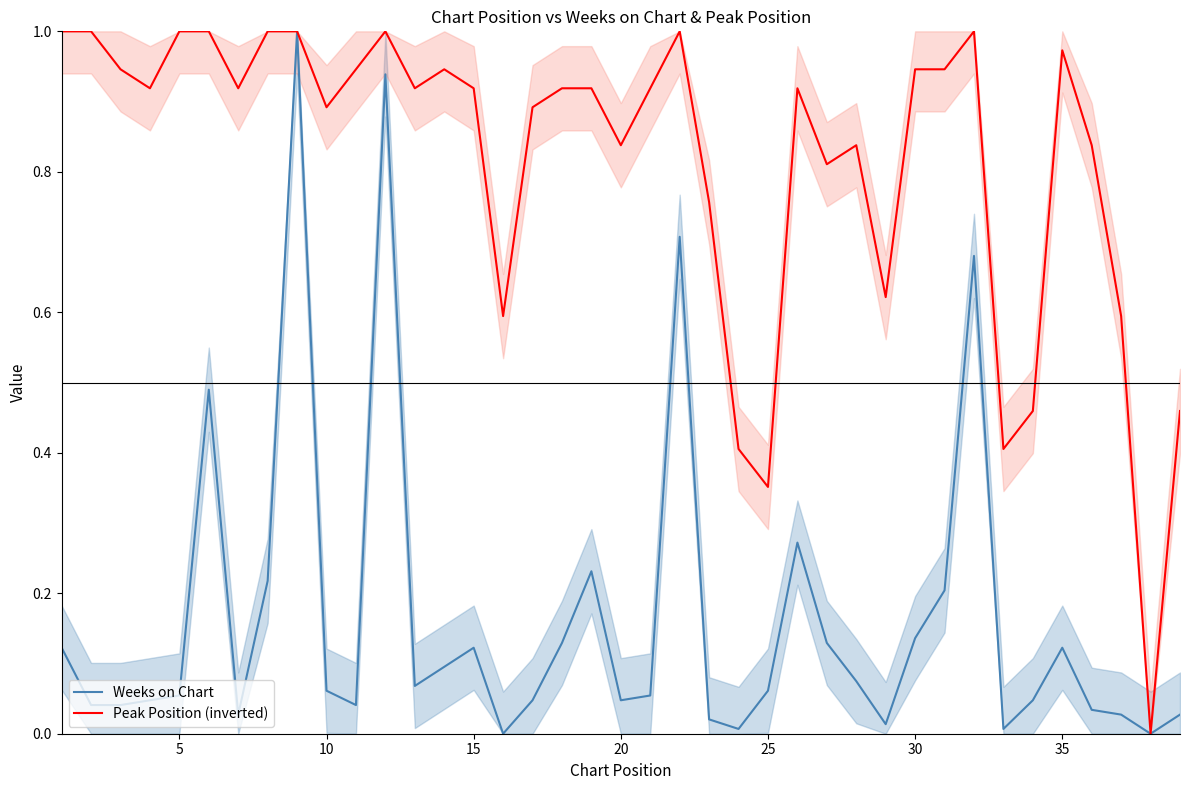

The value of Peak Position (inverted) at 10 is 0.9. True or false?

True